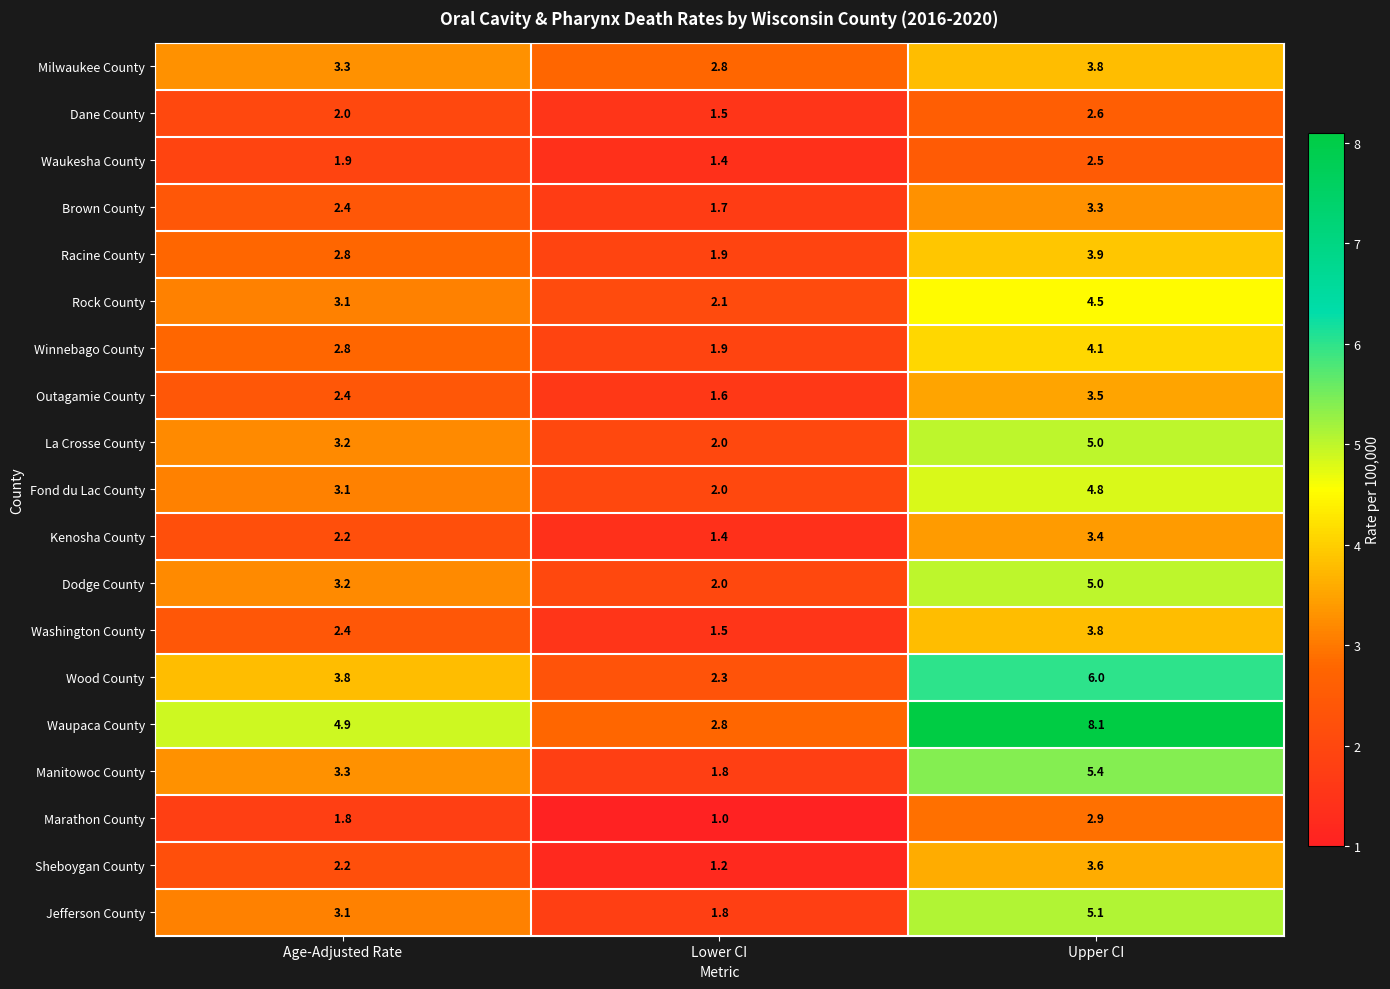

Rank the categories by Waukesha County value from highest to lowest.

Upper CI, Age-Adjusted Rate, Lower CI